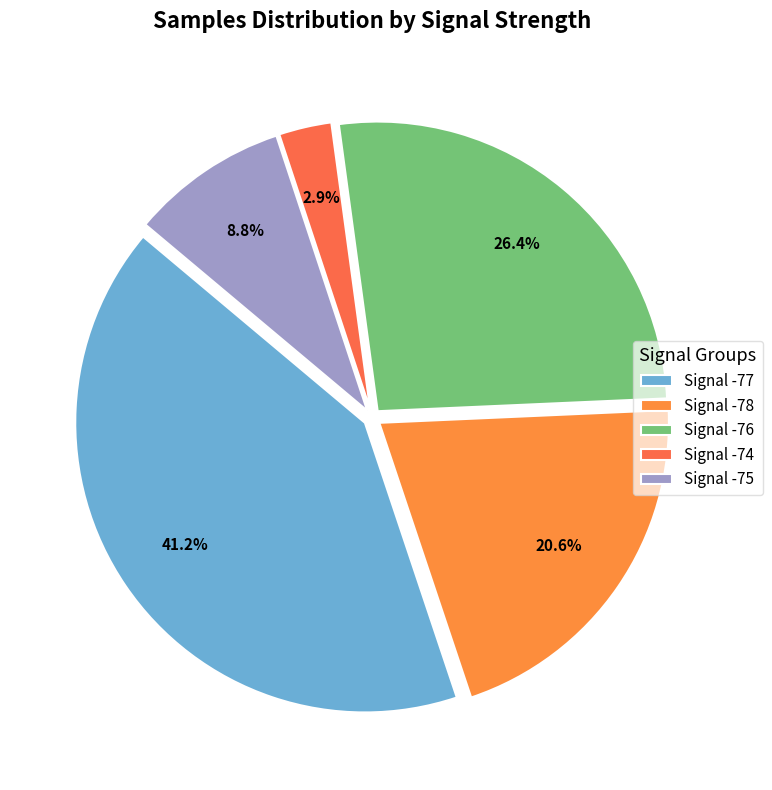

How many slices are in this pie chart?

5